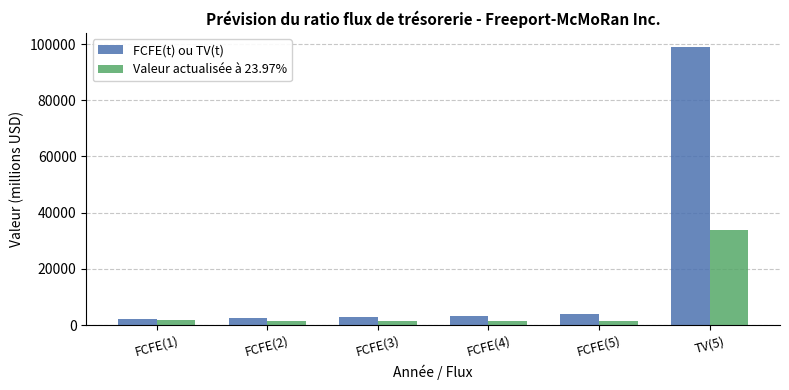

What is the difference between the FCFE(t) ou TV(t) values at TV(5) and FCFE(2)?

96665